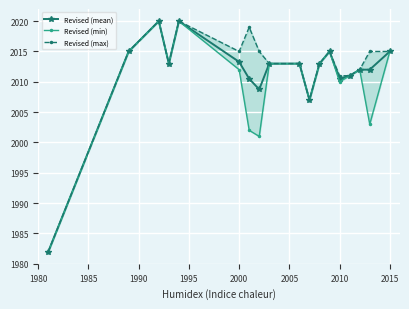

True or false: Revised (mean) has more than 1 points higher than both neighbors.

True